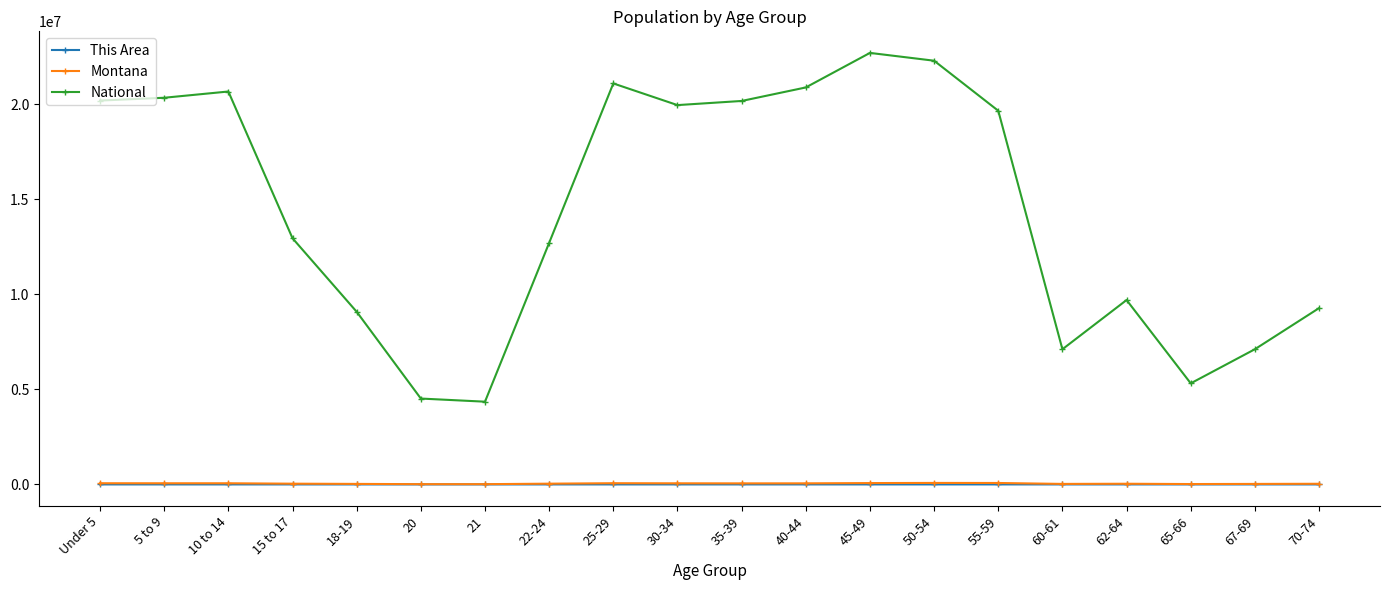

Which series has the largest total across all categories?

National